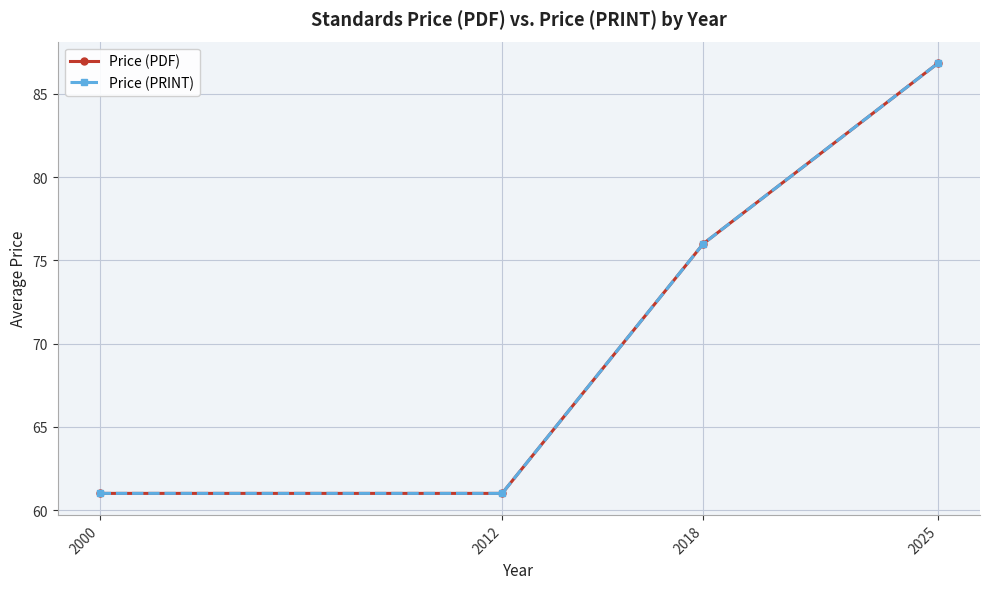

What is the sum of the Price (PDF) values at 2000 and 2025?

147.8